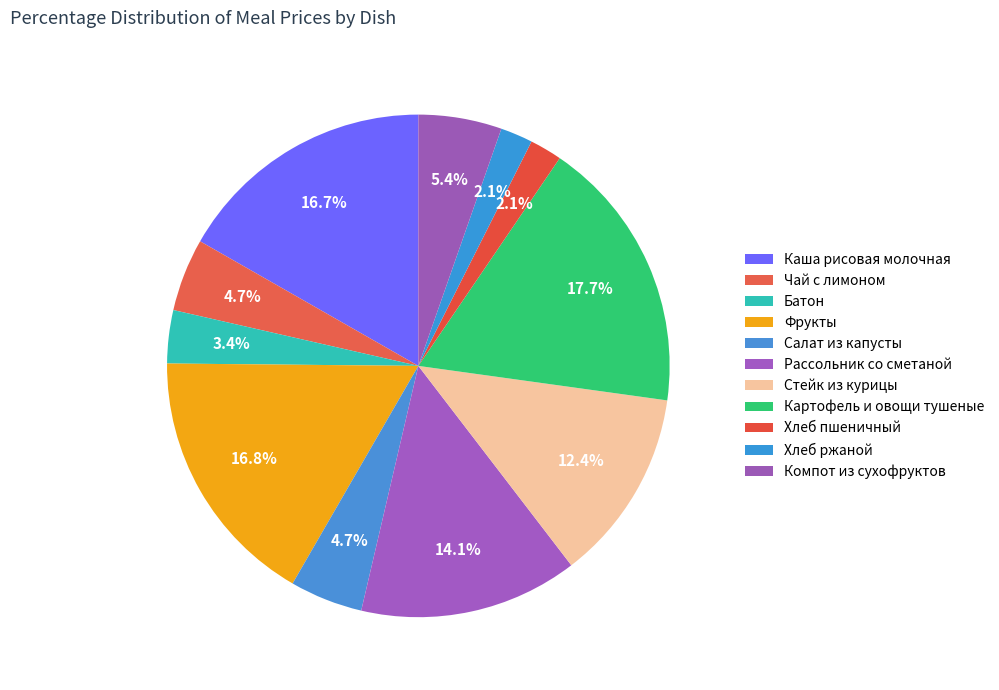

What is the largest slice in the pie chart?

Картофель и овощи тушеные